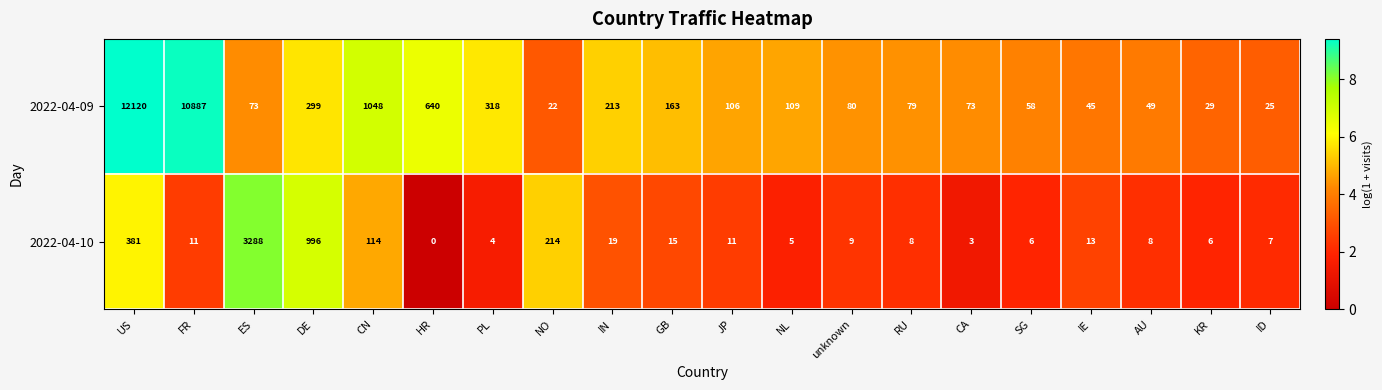

The value of 2022-04-09 at US is 12120. True or false?

True